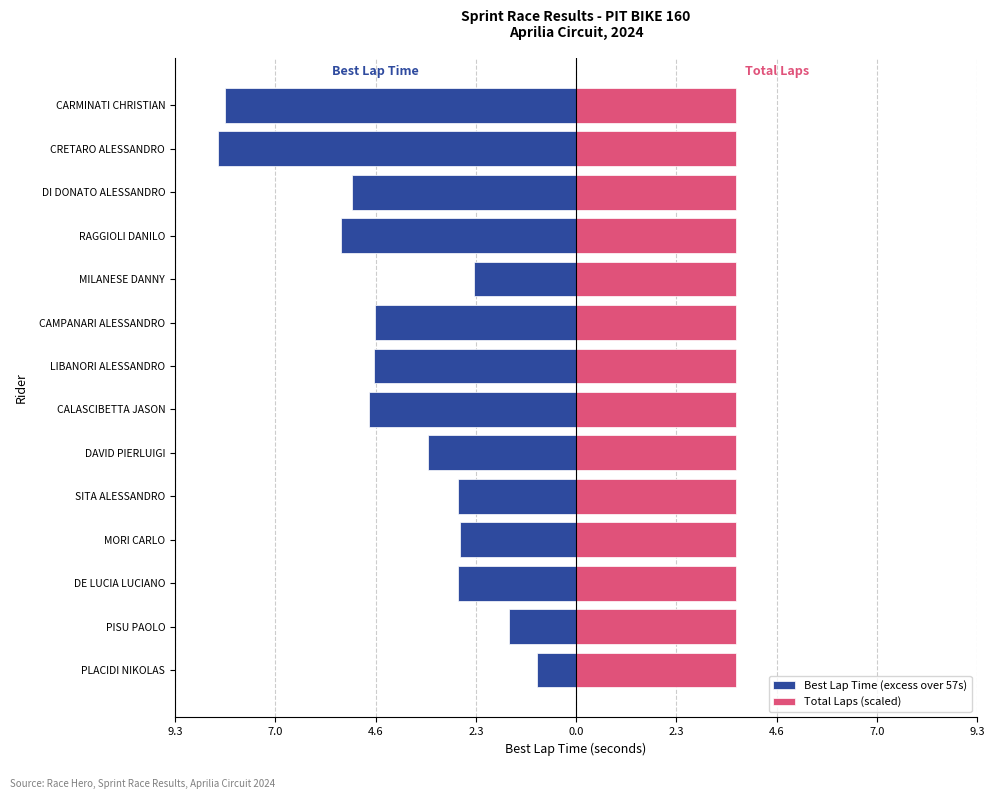

How many categories are shown in the chart?

14